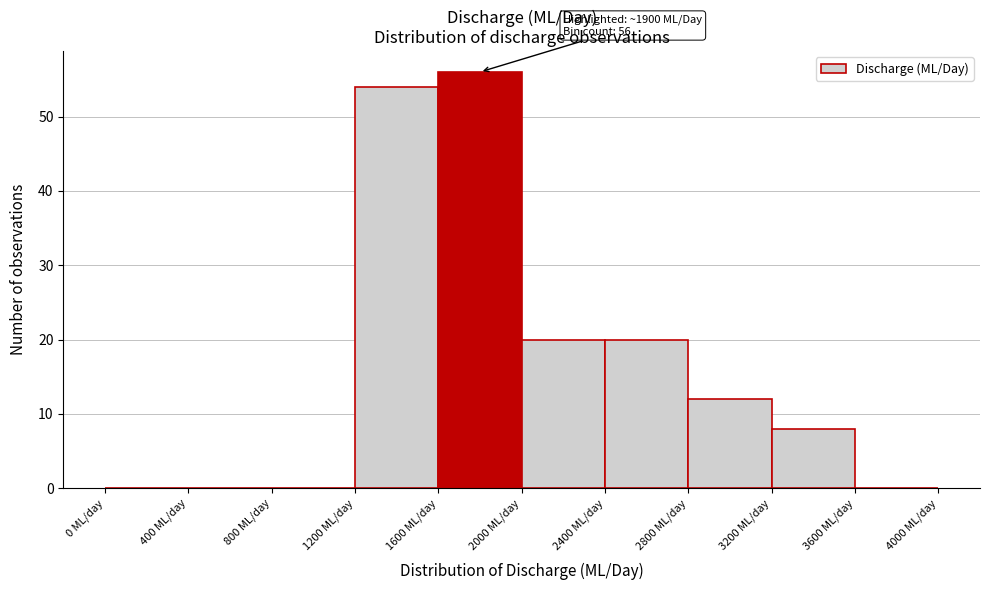

Over which range of the x-axis is the bar tallest?

1600 to 2000